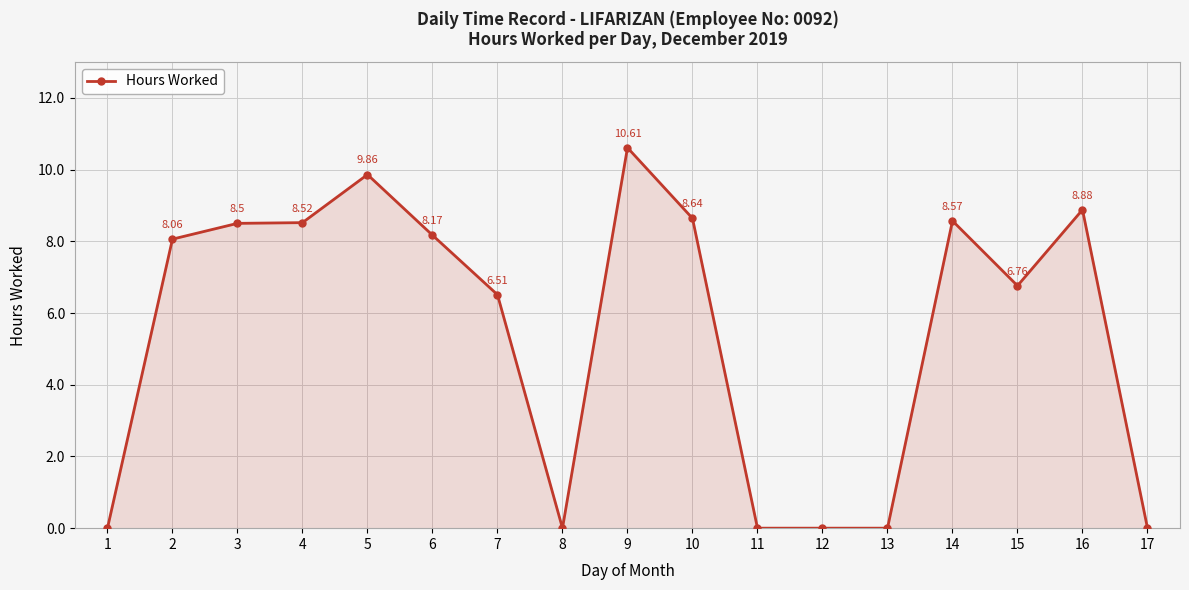

Read the value at 5.

9.9